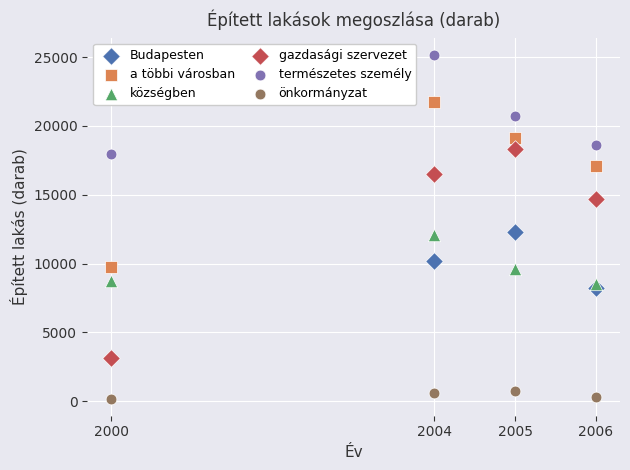

In the Budapesten series, what Y value is closest to 7708?

8239